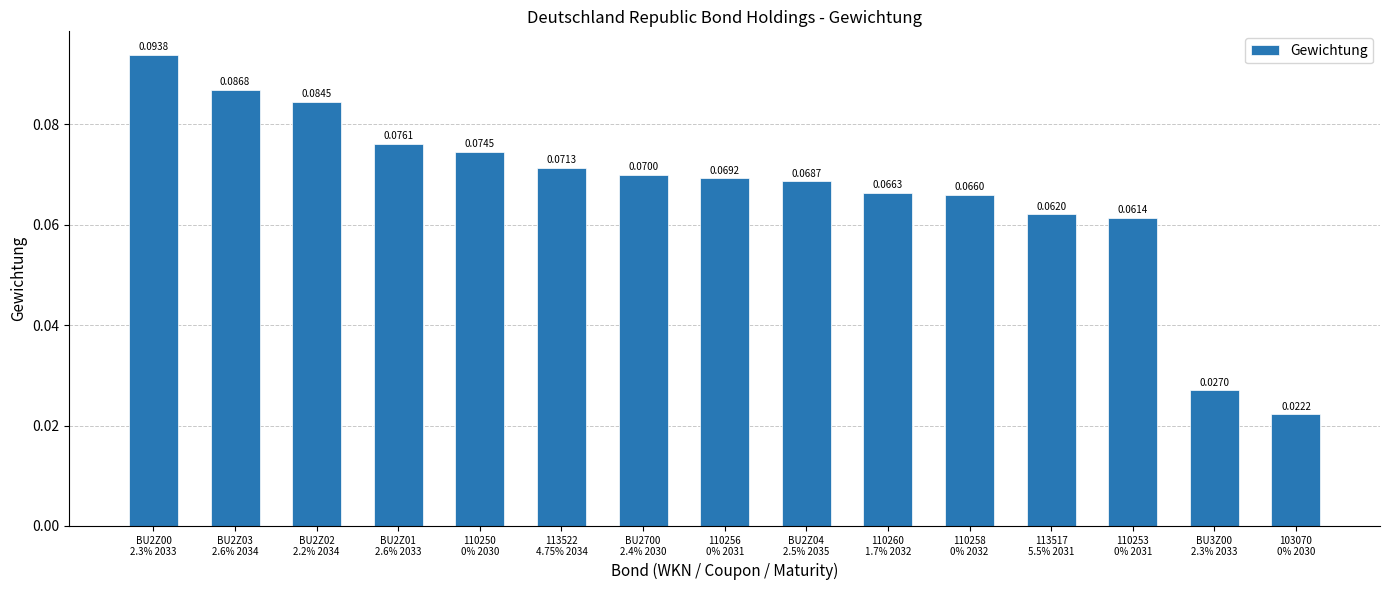

Are the bars grouped side by side (vs. stacked)?

No